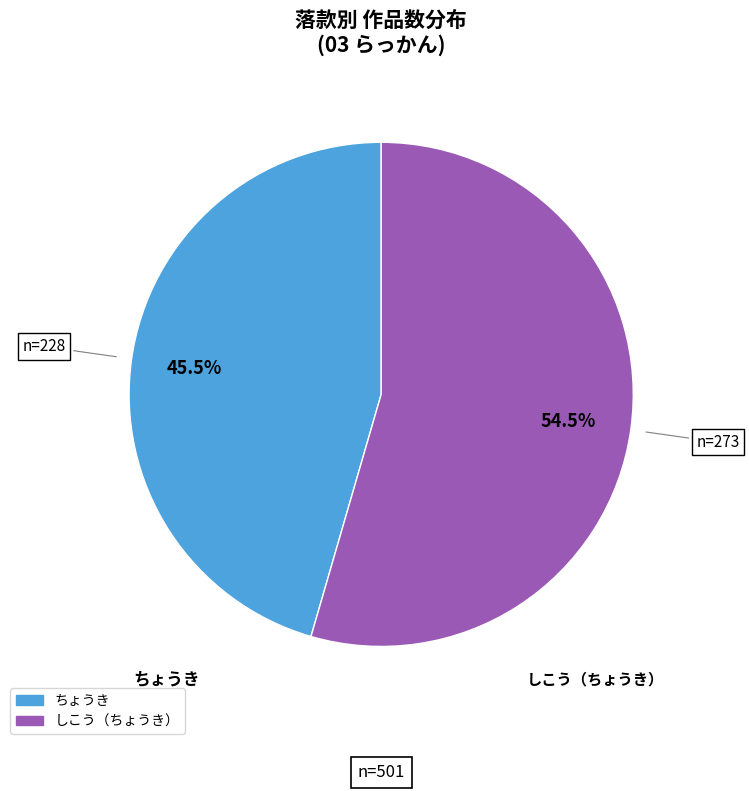

Is there any slice that represents more than half of the pie?

Yes